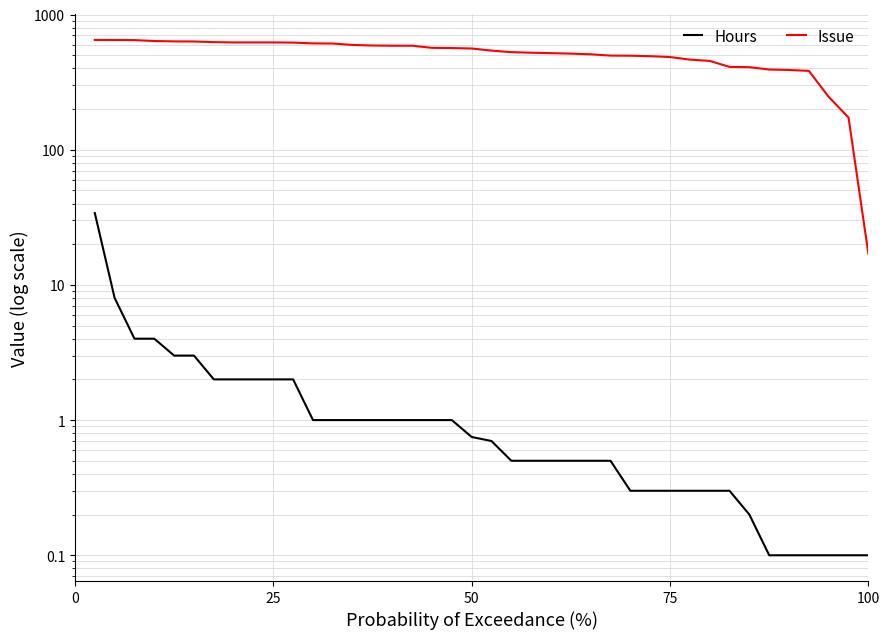

The Hours series shows 1.7 at 75. True or false?

False